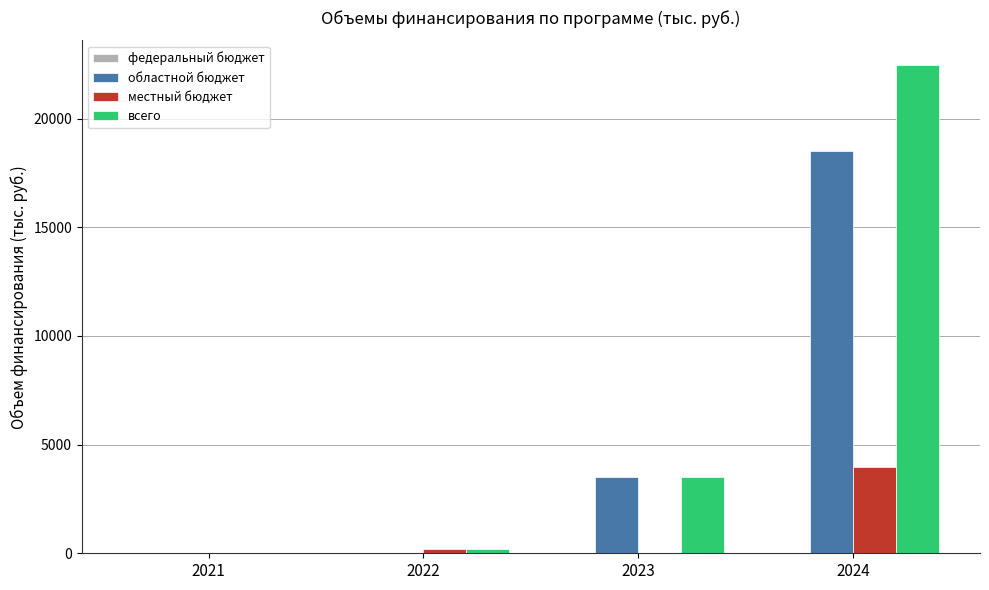

At which label is областной бюджет closest to 9250?

2023